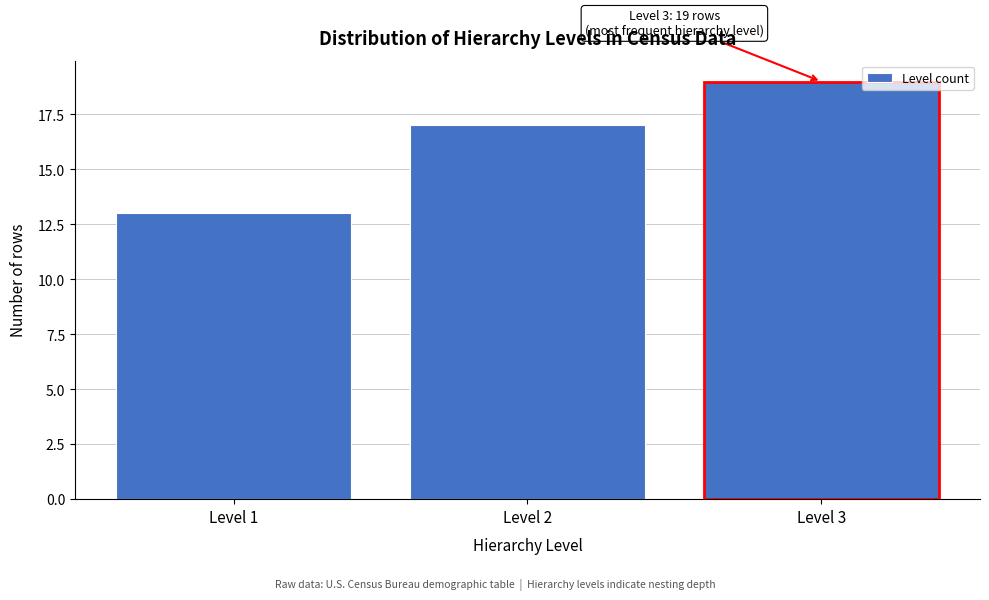

Which range on the x-axis has the tallest bar?

2.5 to 3.5